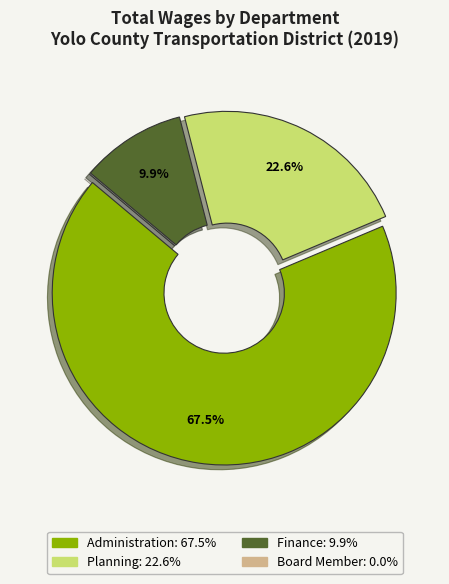

Is there a majority slice in this chart?

Yes